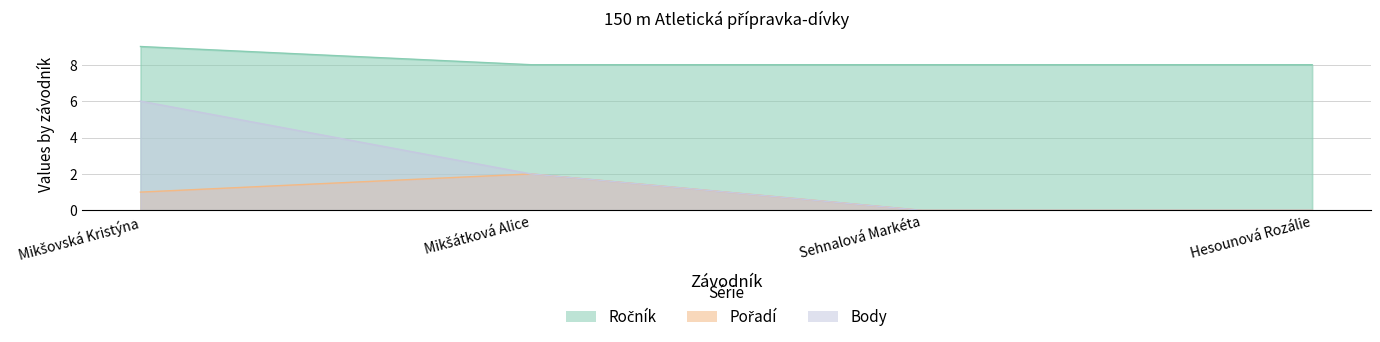

What is the difference between the maximum and minimum values in the Ročník series?

1